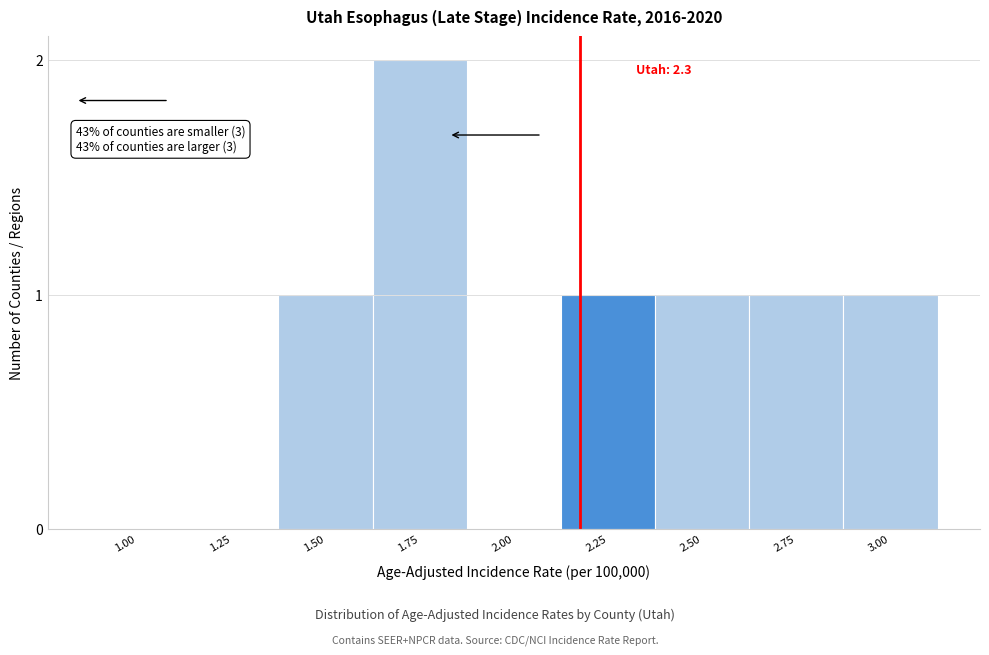

Reading left to right, transcribe all the data shown in this chart.

1.00=0	1.25=0	1.50=1	1.75=2	2.00=0	2.25=1	2.50=1	2.75=1	3.00=1